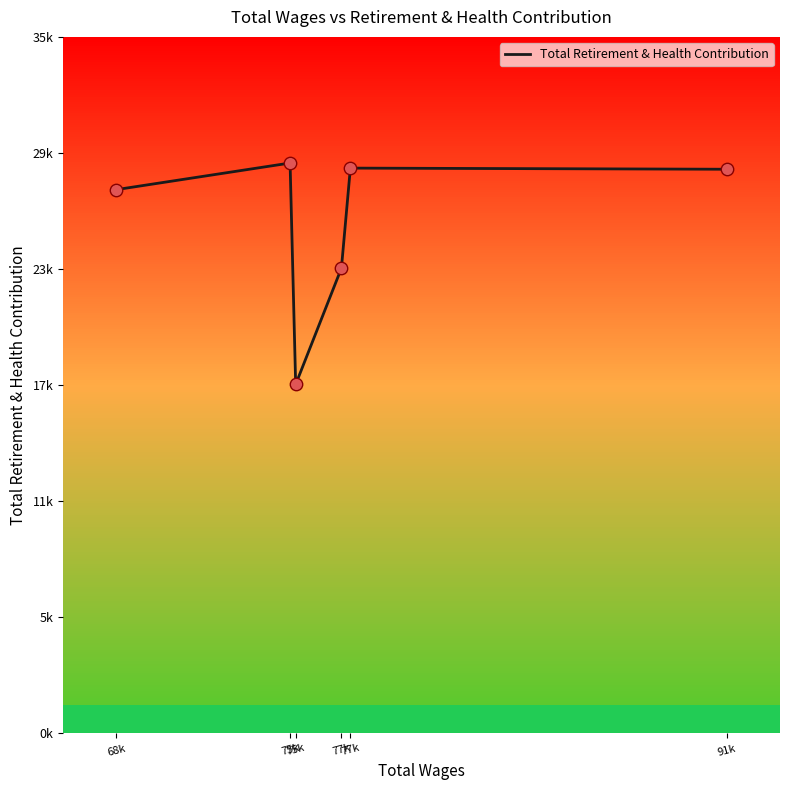

Which has a higher value, 91k or 75k?

75k